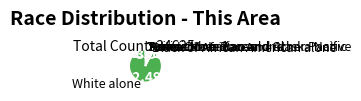

Is there a majority slice in this chart?

Yes